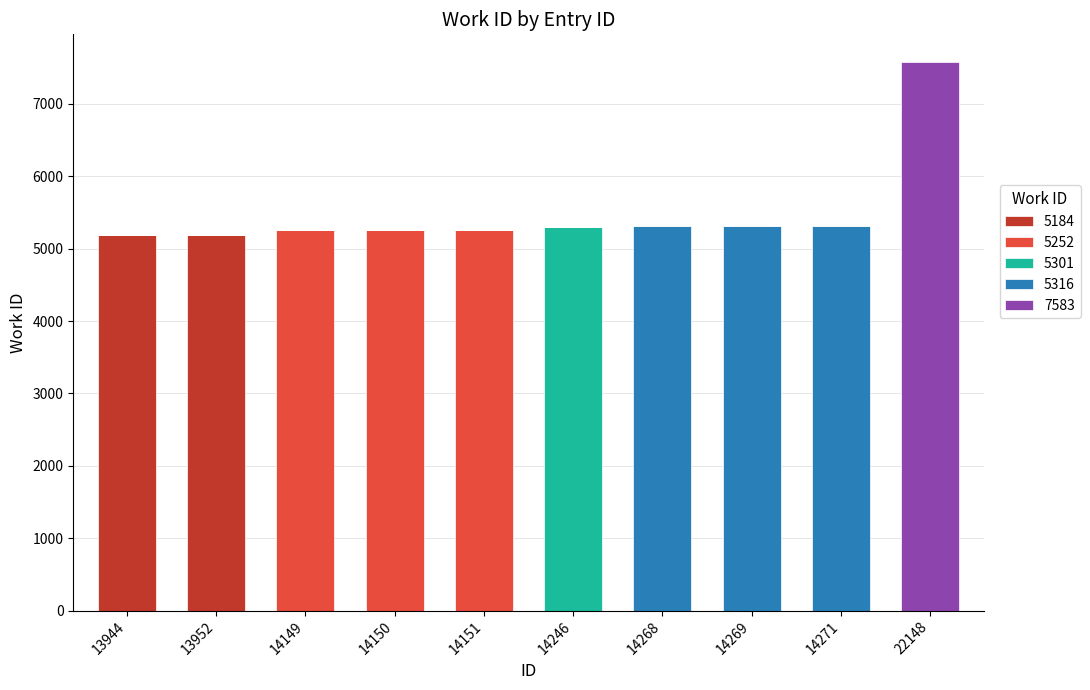

True or false: 5184 has a value of 0 at 14269.

True